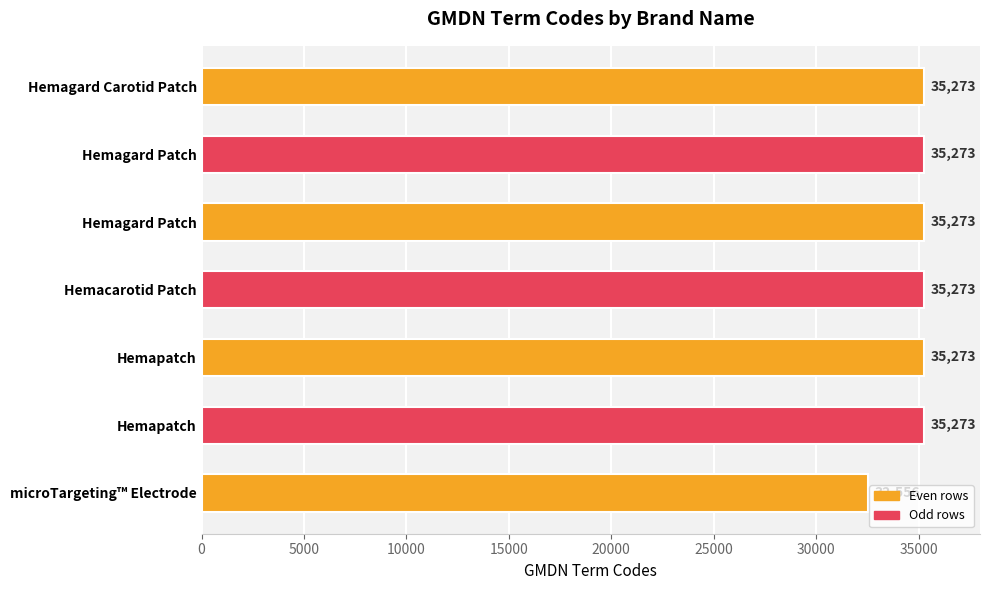

How many distinct data groups are displayed?

1